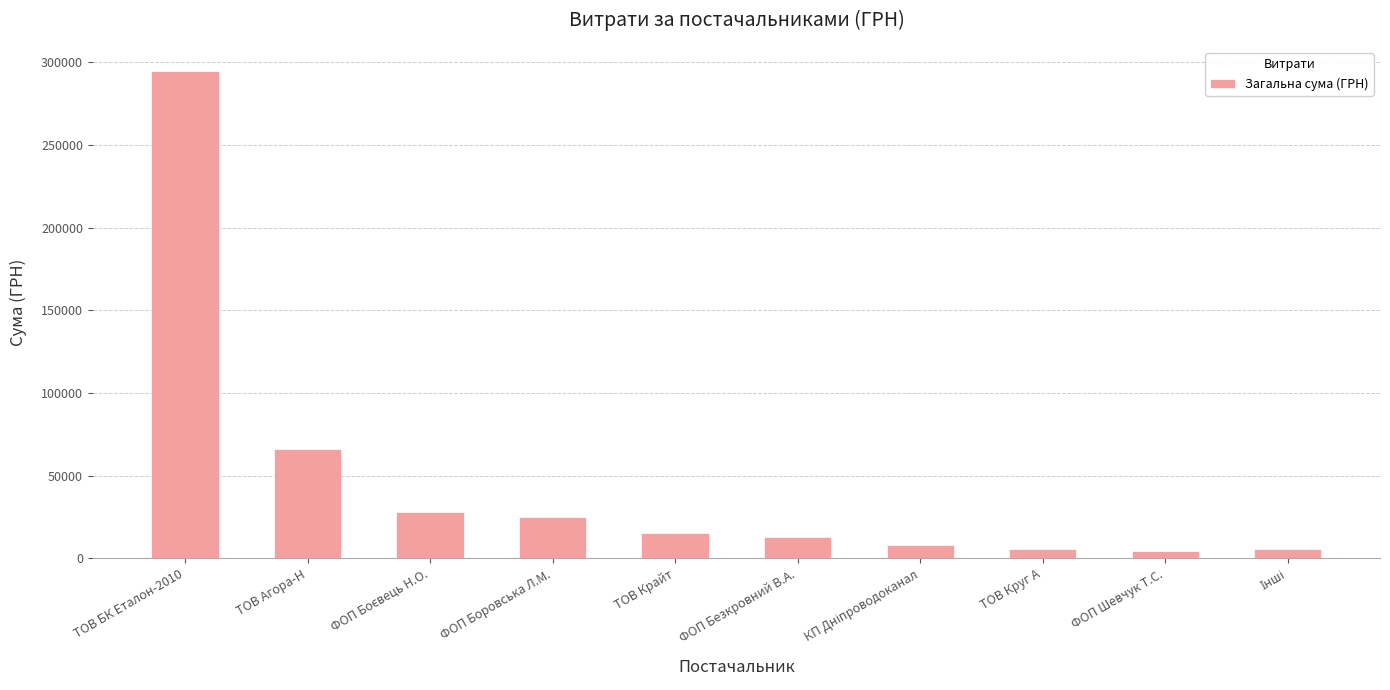

Which label corresponds to the largest value in the chart?

ТОВ БК Еталон-2010